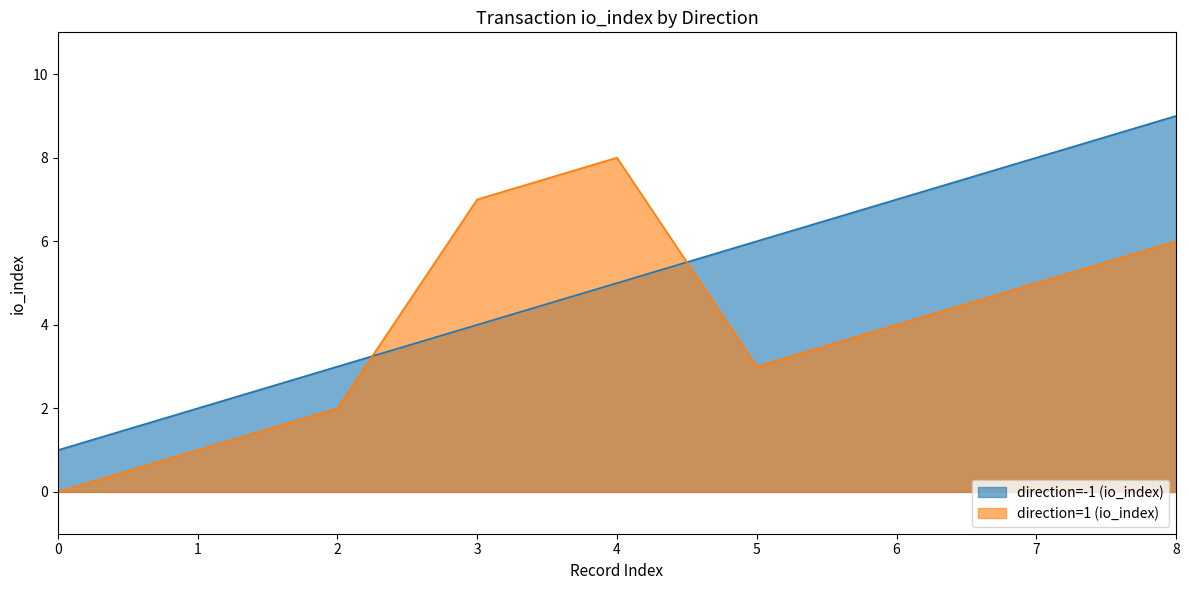

How many values in the direction=1 (io_index) series exceed 4?

4